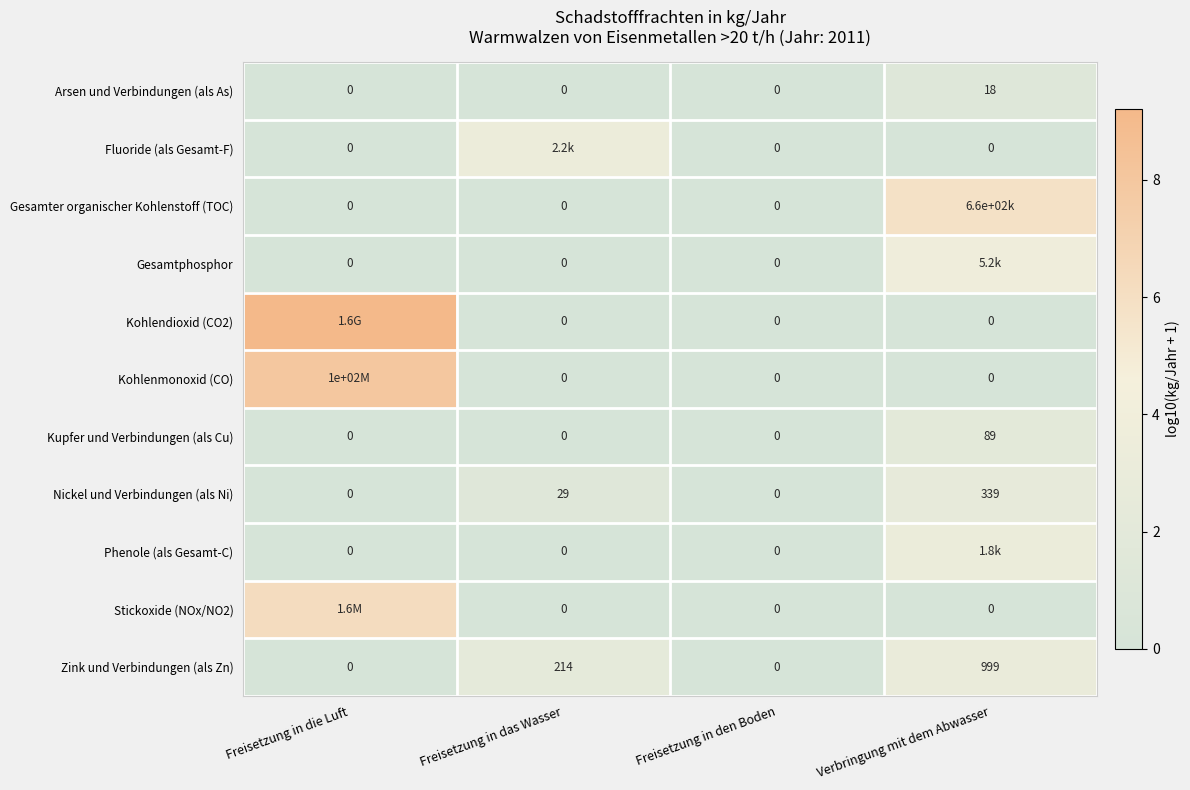

Which series has the largest total across all categories?

Kohlendioxid (CO2)